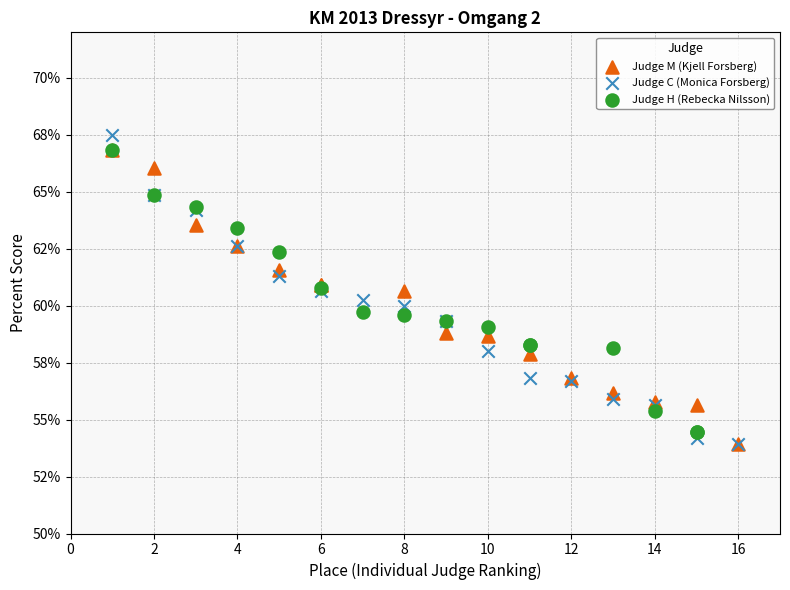

What are all the series names shown in the legend?

Judge M (Kjell Forsberg), Judge C (Monica Forsberg), Judge H (Rebecka Nilsson)